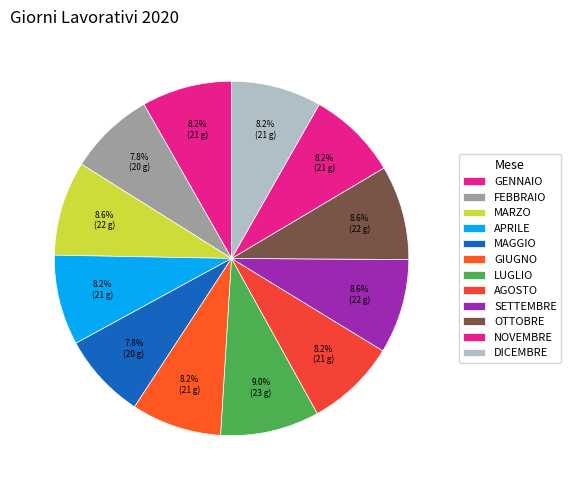

To the nearest percent, what is the difference between the MARZO and FEBBRAIO slice percentages?

1%